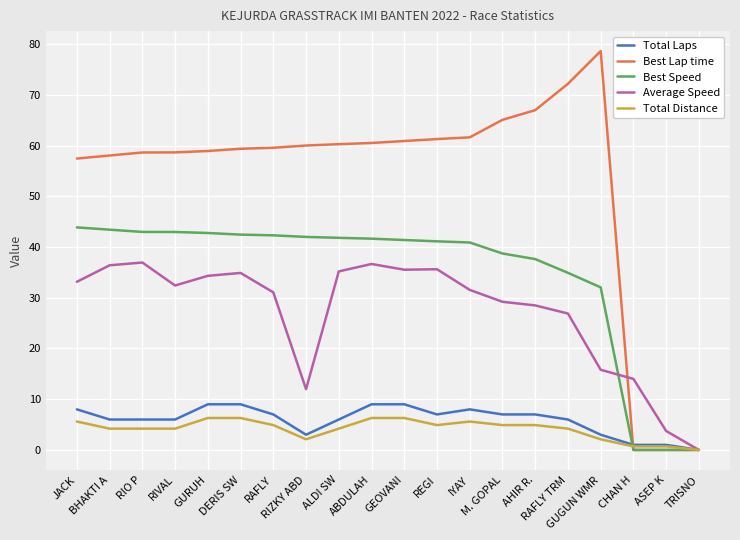

Which series has the largest total across all categories?

Best Lap time